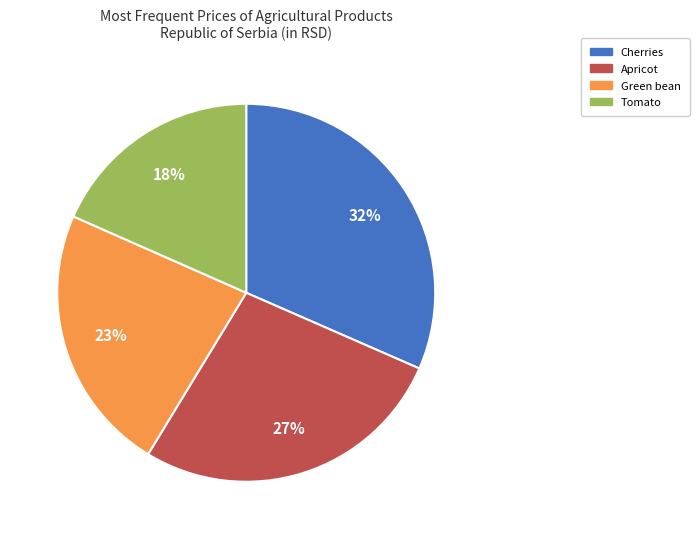

To the nearest percent, what is the average slice percentage?

25%